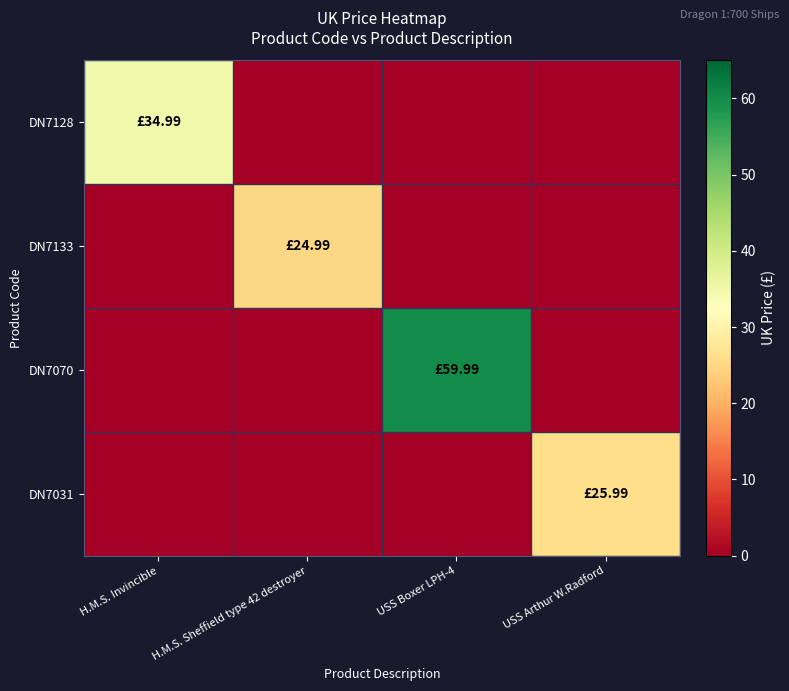

Reading left to right, list all the values displayed in this chart.

DN7128: H.M.S. Invincible=35.0	H.M.S. Sheffield type 42 destroyer=0.0	USS Boxer LPH-4=0.0	USS Arthur W.Radford=0.0
DN7133: H.M.S. Invincible=0.0	H.M.S. Sheffield type 42 destroyer=25.0	USS Boxer LPH-4=0.0	USS Arthur W.Radford=0.0
DN7070: H.M.S. Invincible=0.0	H.M.S. Sheffield type 42 destroyer=0.0	USS Boxer LPH-4=60.0	USS Arthur W.Radford=0.0
DN7031: H.M.S. Invincible=0.0	H.M.S. Sheffield type 42 destroyer=0.0	USS Boxer LPH-4=0.0	USS Arthur W.Radford=26.0